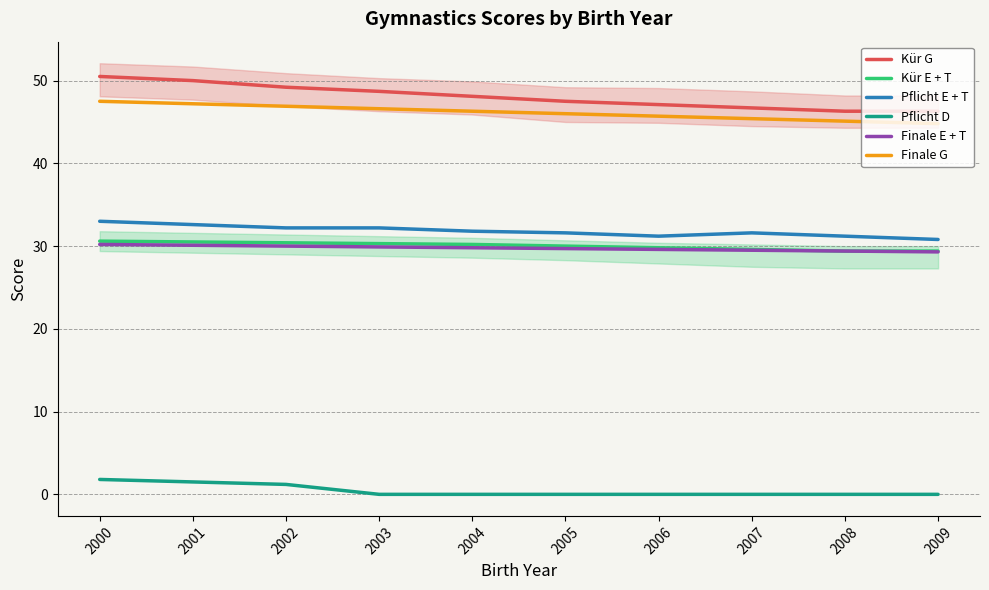

Rank the series at 2004 from lowest to highest value.

Pflicht D, Finale E + T, Kür E + T, Pflicht E + T, Finale G, Kür G